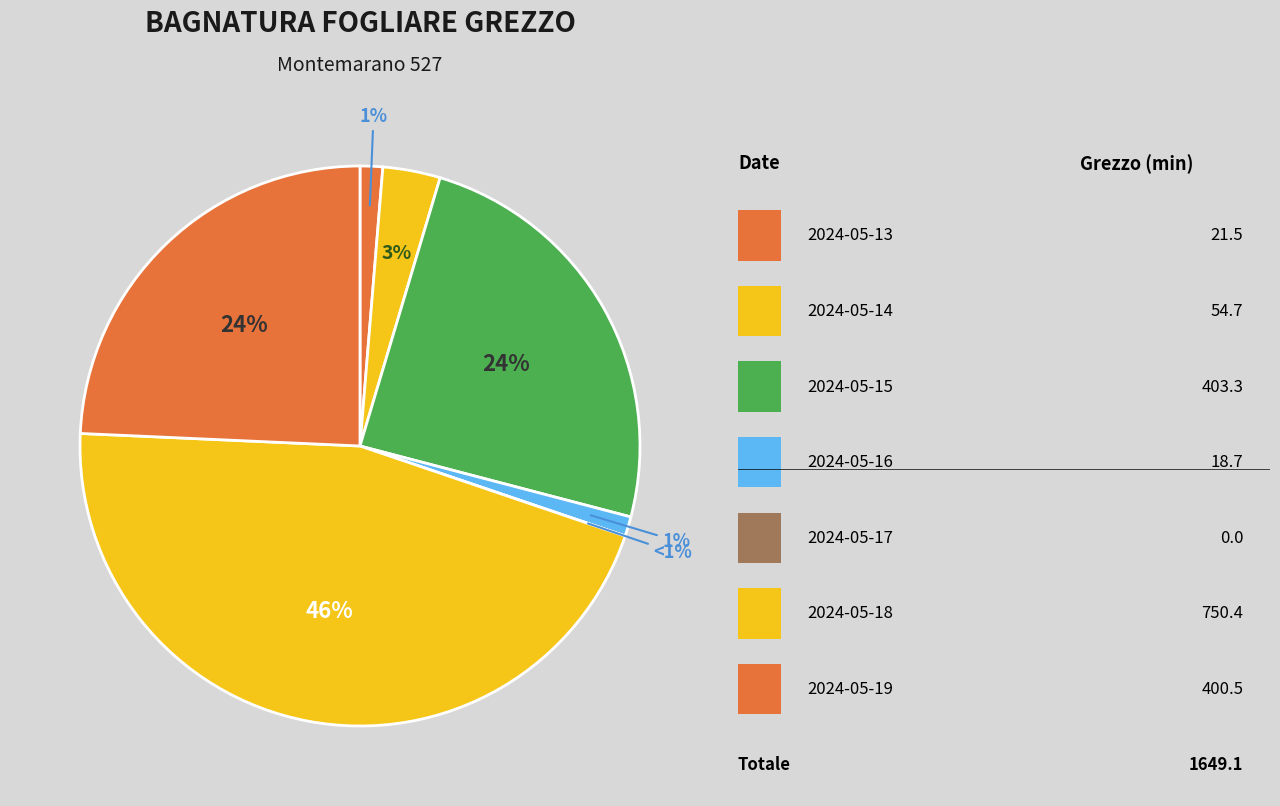

Rank the categories by value from lowest to highest.

2024-05-17, 2024-05-16, 2024-05-13, 2024-05-14, 2024-05-19, 2024-05-15, 2024-05-18